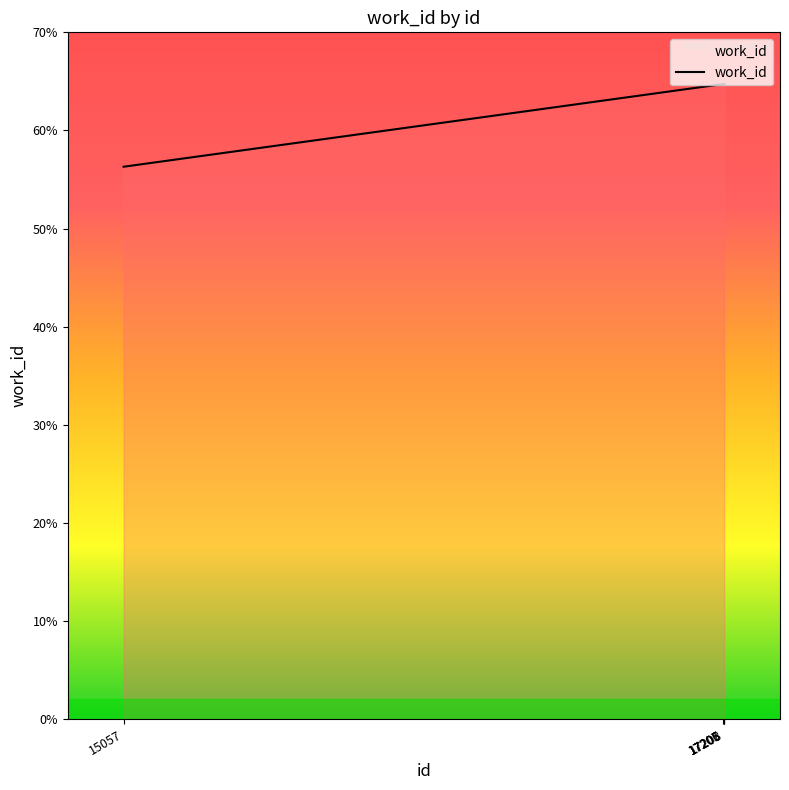

True or false: the data shows 6473 at 17208.

True